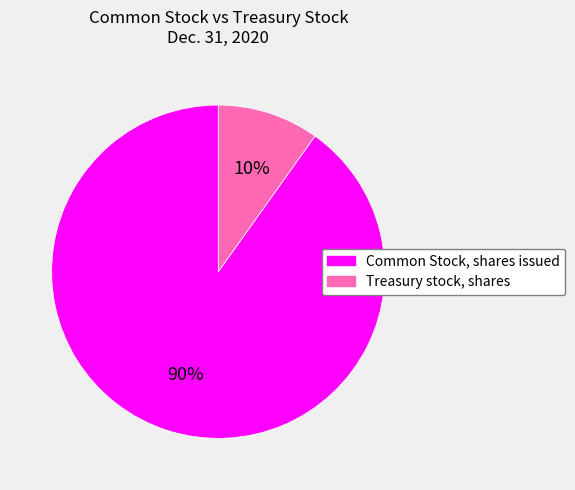

To the nearest percent, what is the difference between the largest and smallest slice percentages?

80%